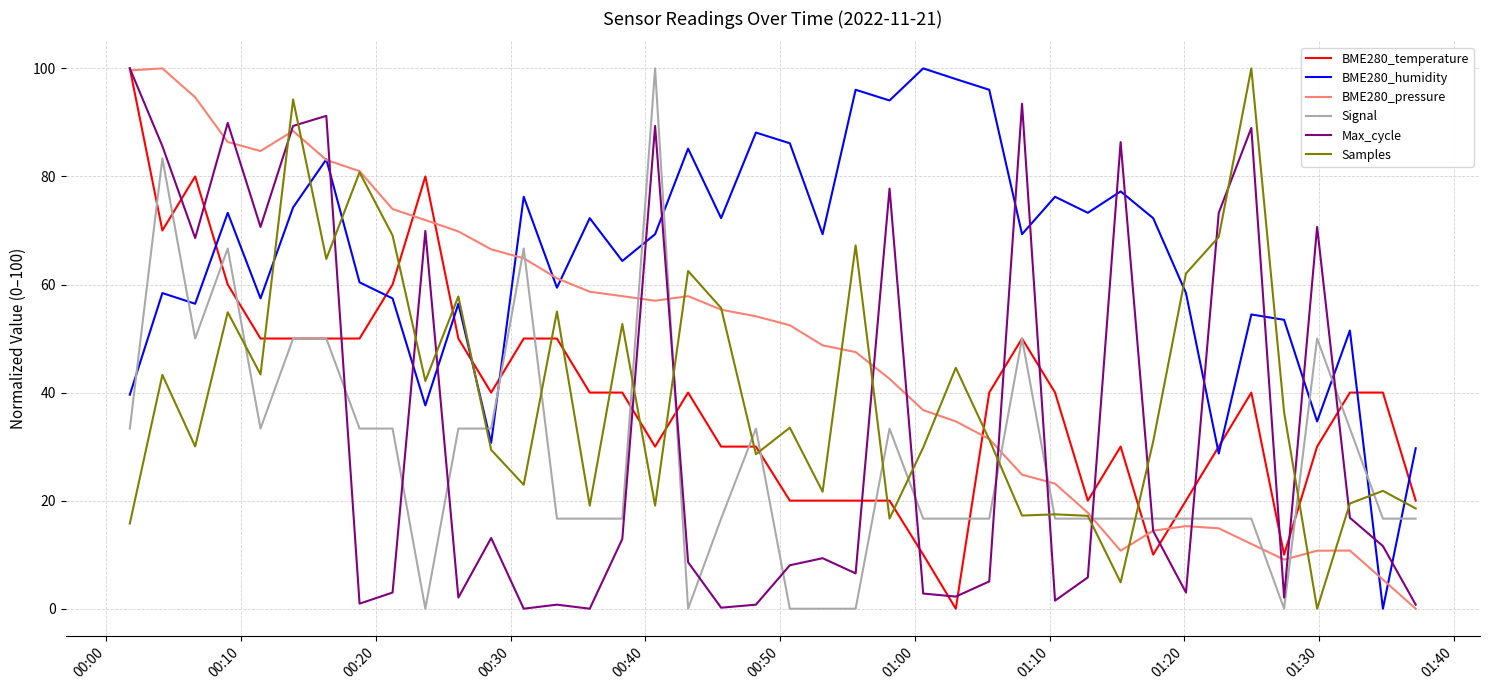

Which series has the largest total across all categories?

BME280_humidity